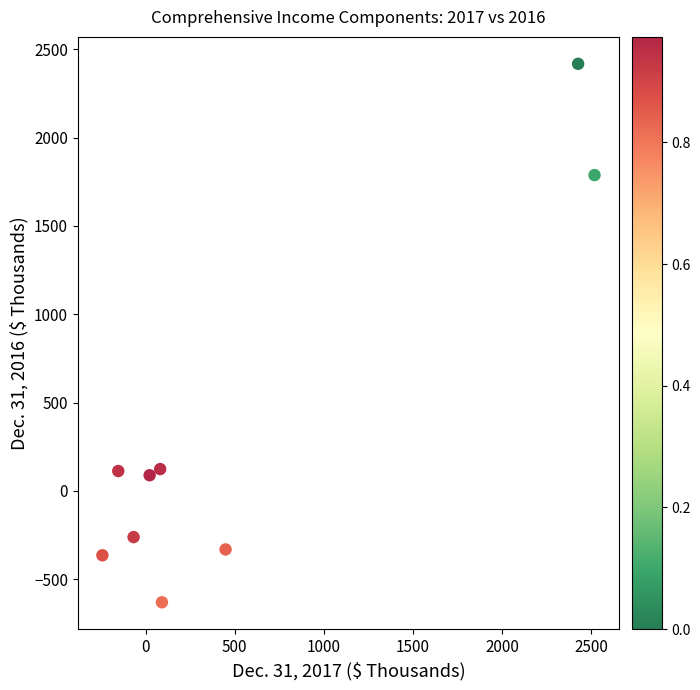

What is the average Y value?

327